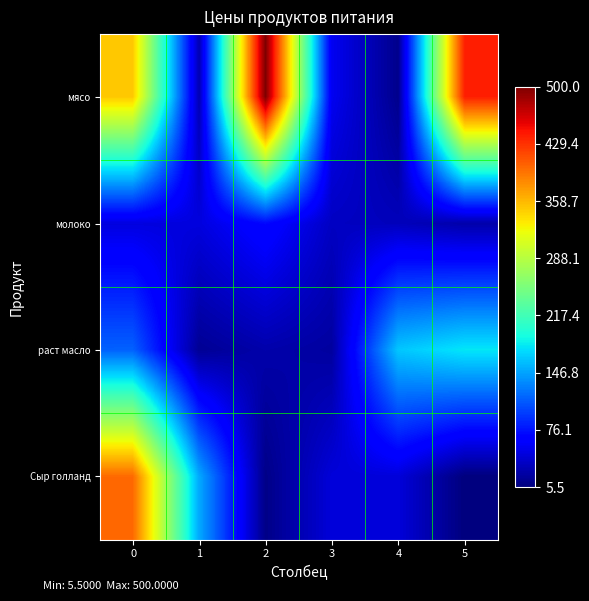

How many categories are shown in the chart?

6